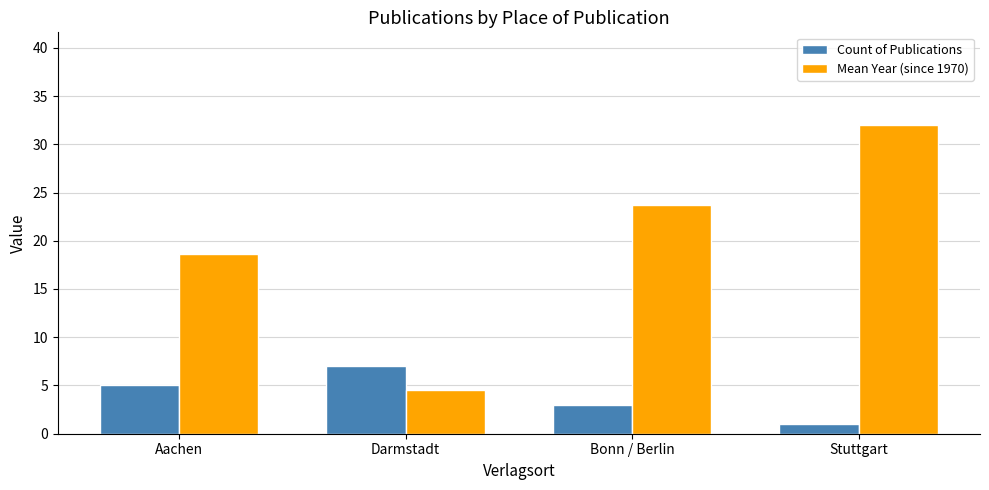

Which category has the highest value in the Count of Publications series?

Darmstadt